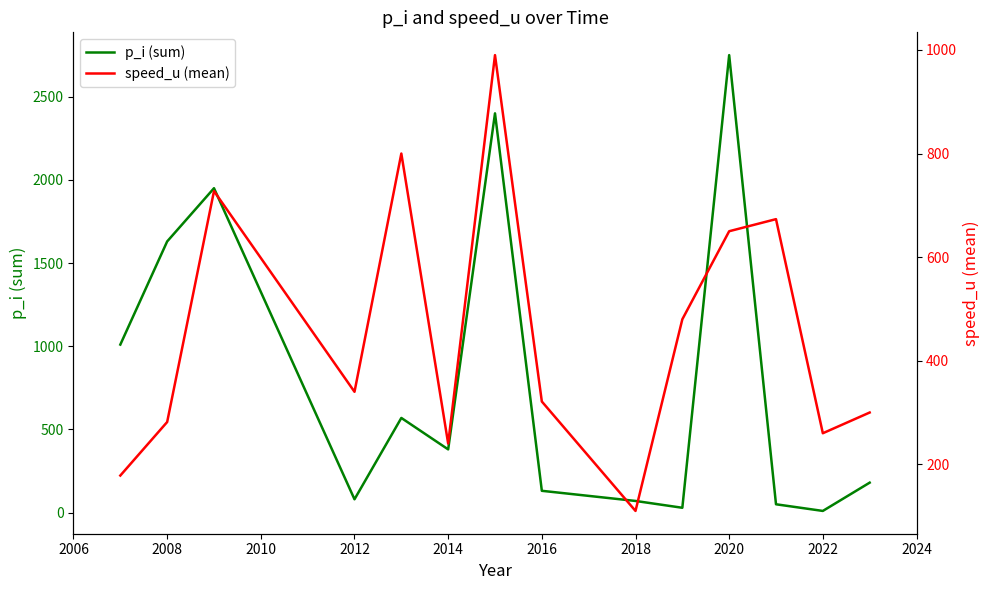

At how many categories does at least one series exceed 1656?

3